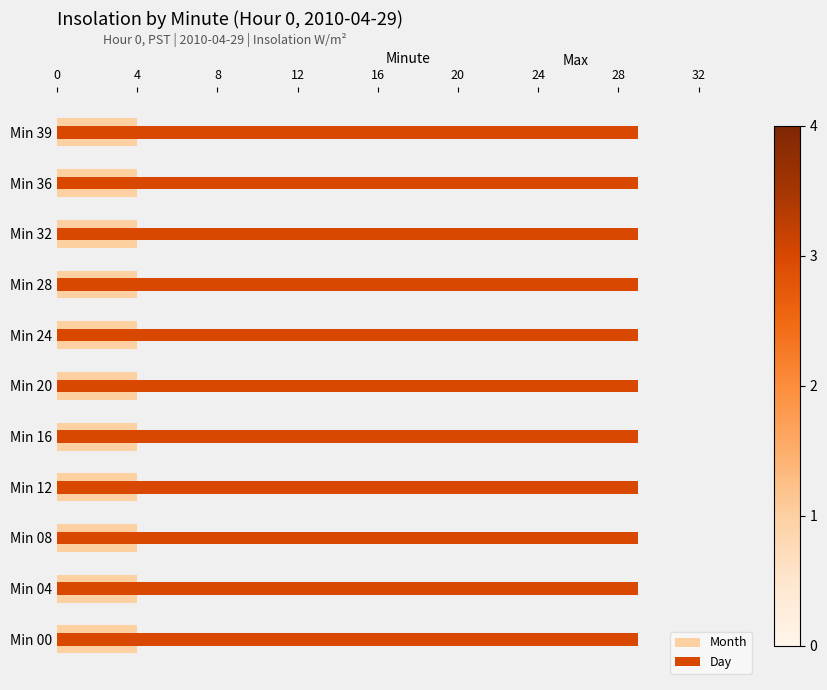

Which series has the largest range (max minus min)?

Month